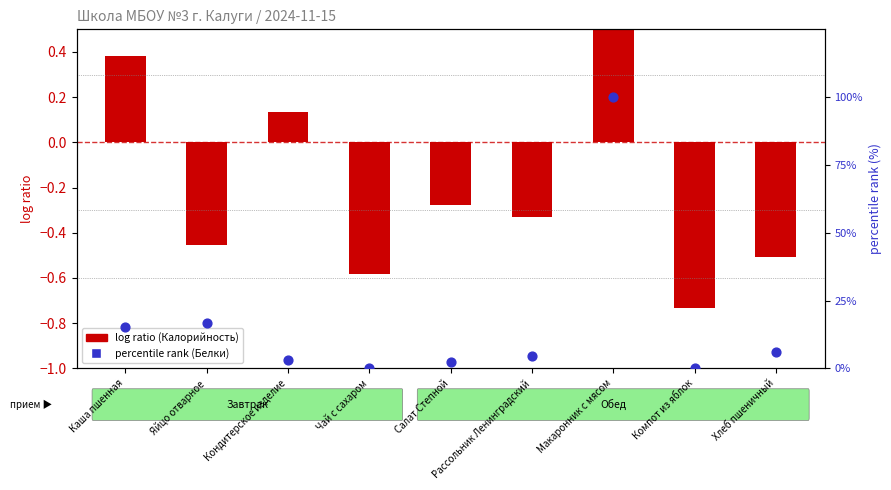

Which series has the largest total across all categories?

percentile rank within the sample (Белки)